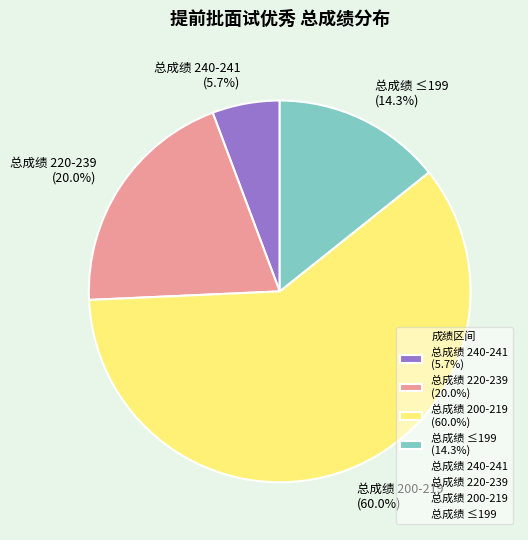

Which has a higher value, 总成绩 240-241 (5.7%) or 总成绩 200-219 (60.0%)?

总成绩 200-219 (60.0%)